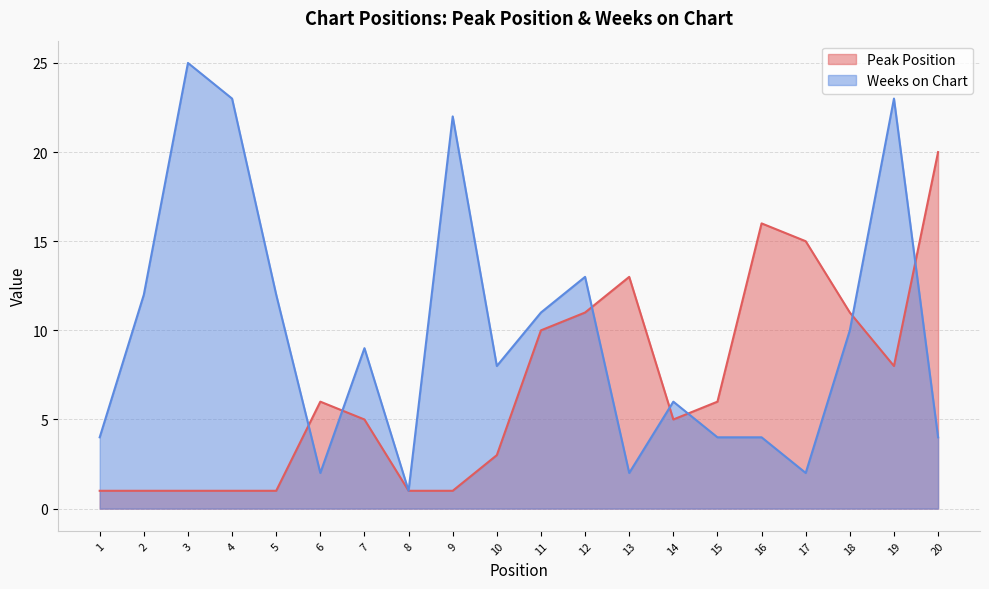

What are all the series names shown in the legend?

Peak Position, Weeks on Chart